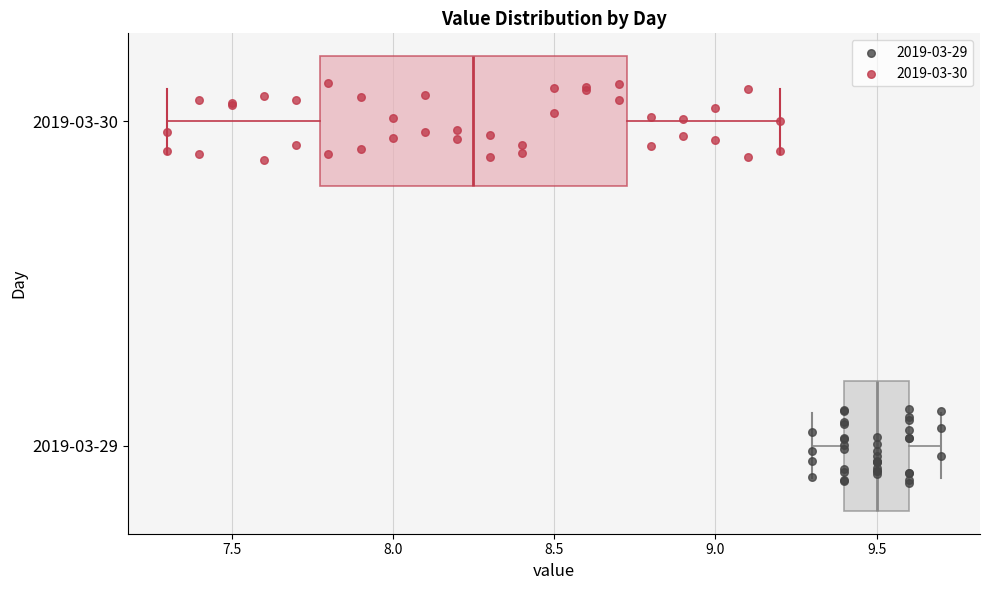

Reading bottom to top, read every box against the x-axis: the position of its median line, the range the box covers, and the ends of its whiskers. The values are not printed on the chart, so give them approximately, as read against the axis.

2019-03-29: median 9.50, box 9.40 to 9.60, whiskers 9.30 to 9.70
2019-03-30: median 8.25, box 7.80 to 8.75, whiskers 7.30 to 9.20